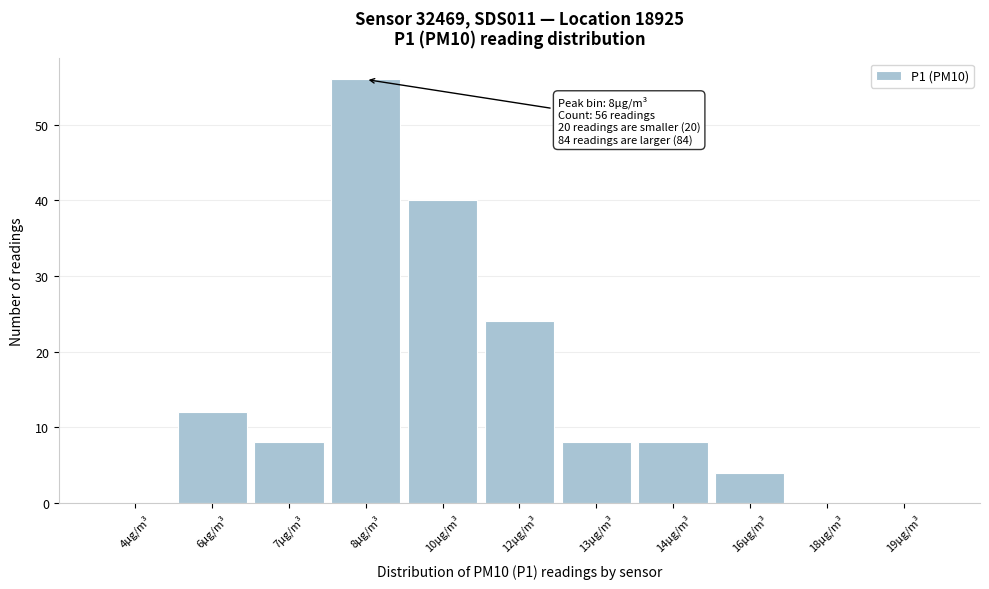

Reading left to right, what are all the values shown in this chart?

4µg/m³=0	6µg/m³=12	7µg/m³=8	8µg/m³=56	10µg/m³=40	12µg/m³=24	13µg/m³=8	14µg/m³=8	16µg/m³=4	18µg/m³=0	19µg/m³=0